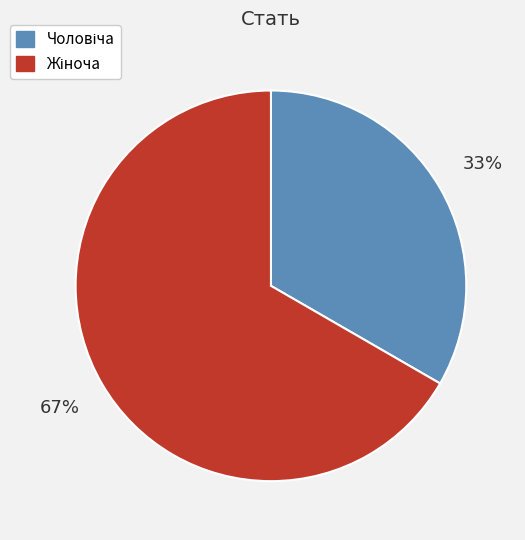

To the nearest percent, what is the average slice percentage?

50%